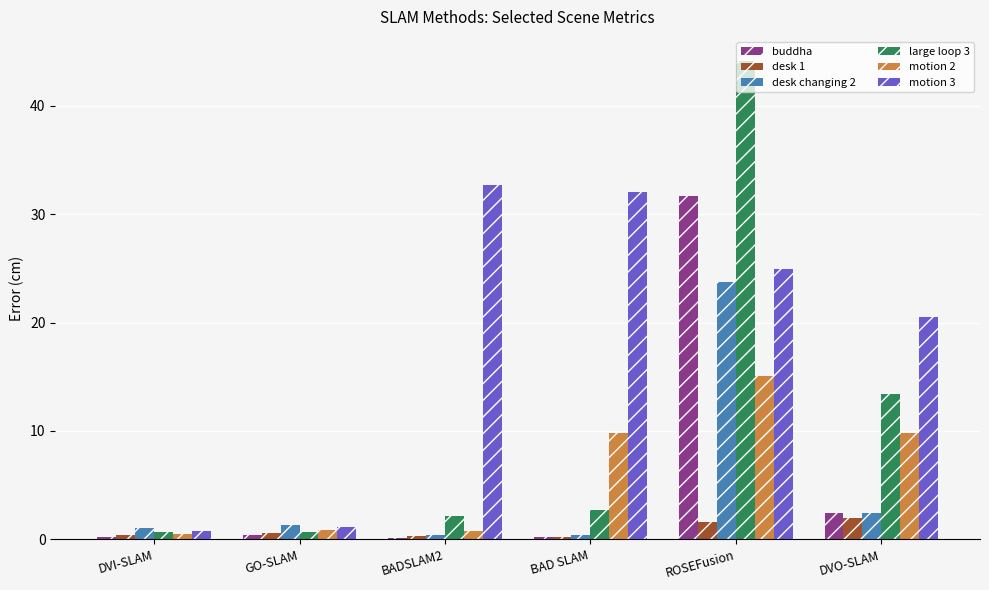

The buddha series shows 47.9 at ROSEFusion. True or false?

False